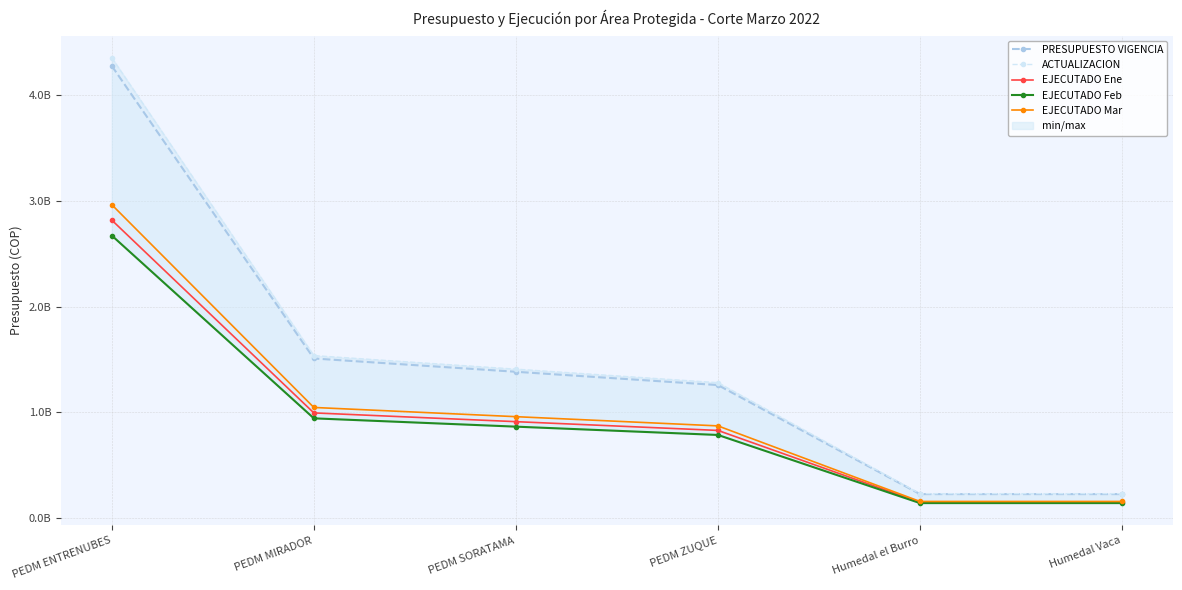

What is the minimum value for PRESUPUESTO VIGENCIA?

226567692